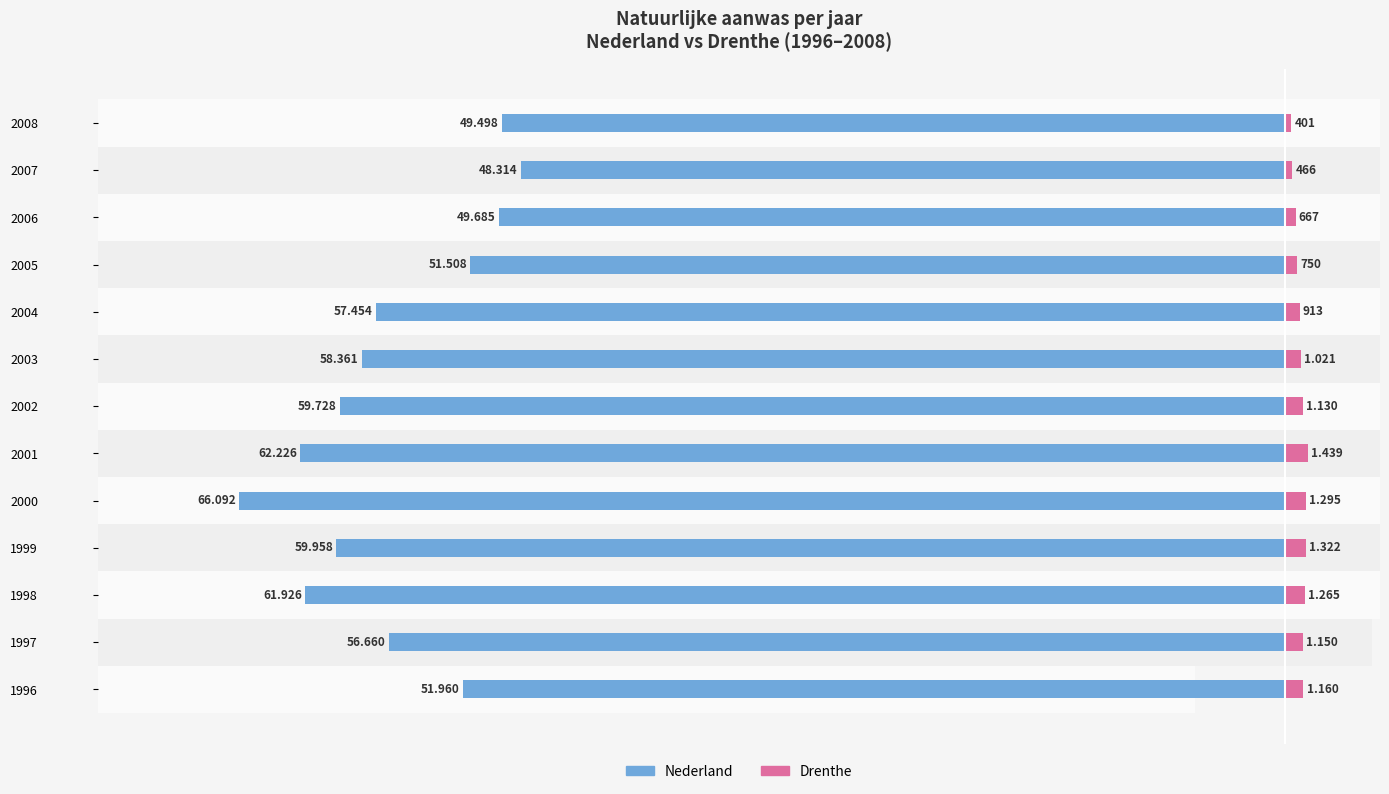

Which series has the largest range (max minus min)?

Nederland